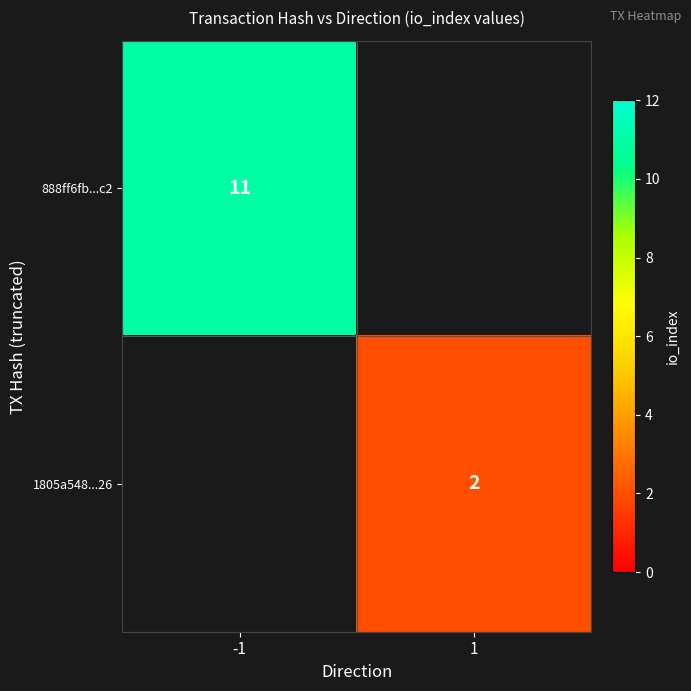

True or false: 888ff6fb...c2 has a value of 15 at -1.

False